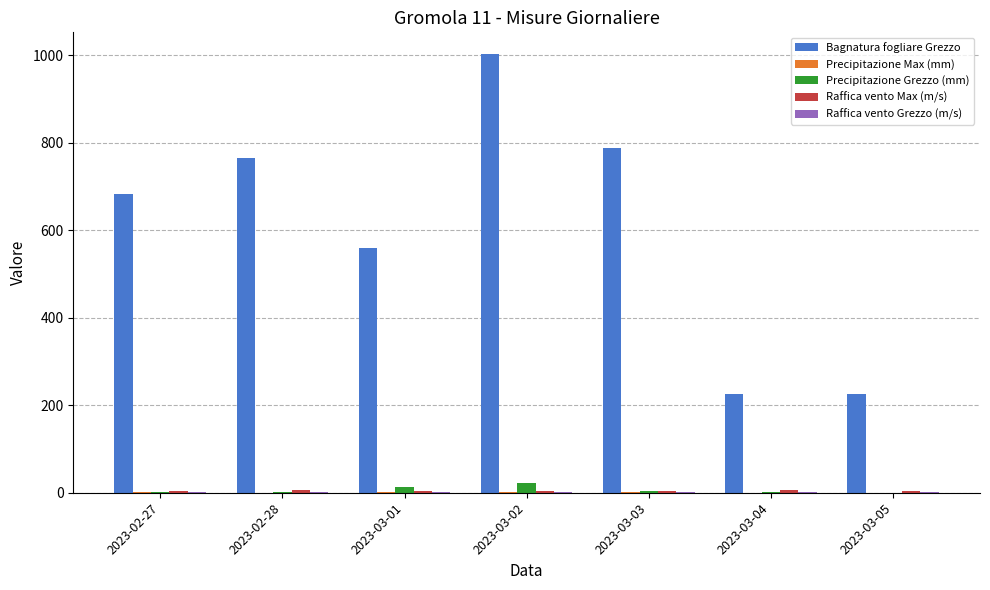

Is the value of Bagnatura fogliare Grezzo at 2023-03-01 greater than the value of Precipitazione Grezzo (mm) at 2023-03-02?

Yes